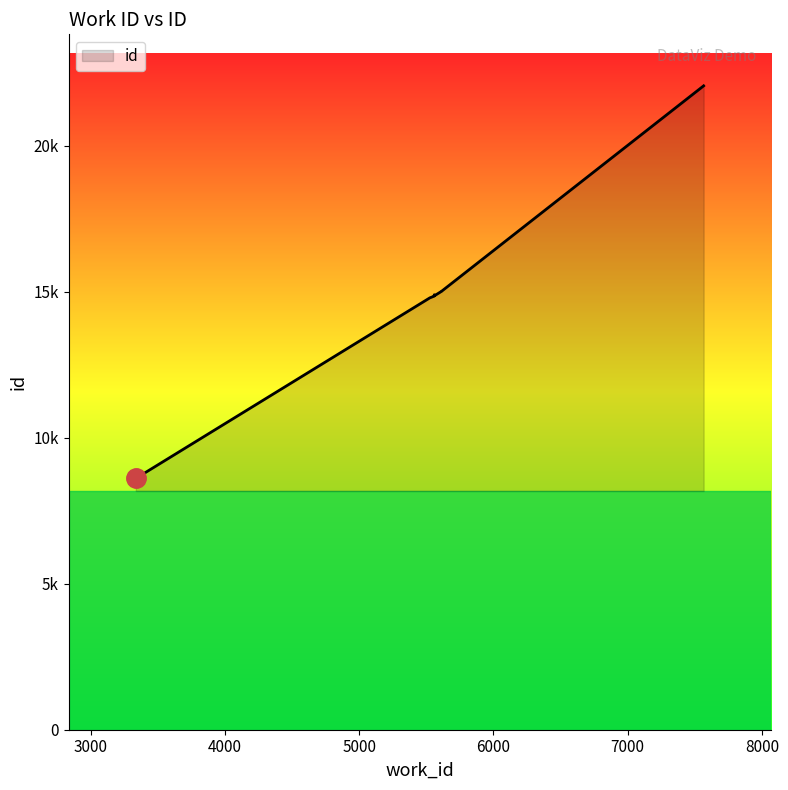

What is the ratio of the value at 3337 to the value at 5559?

0.6